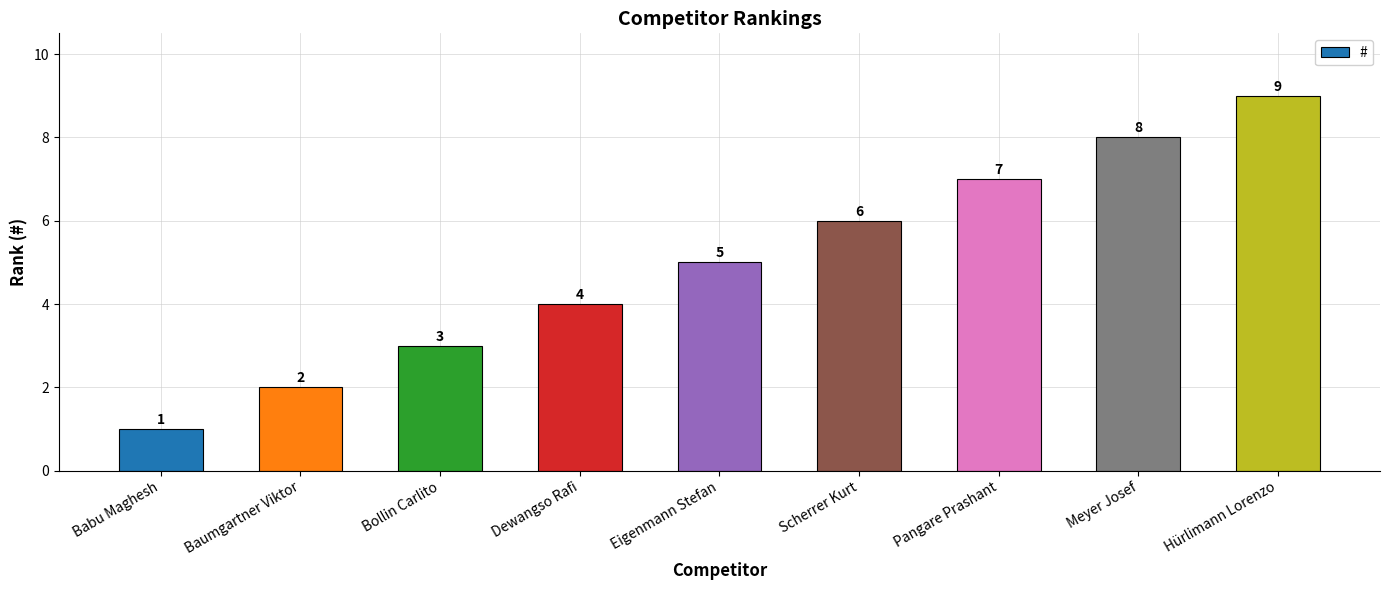

Where is the data nearest to the value 5?

Eigenmann Stefan